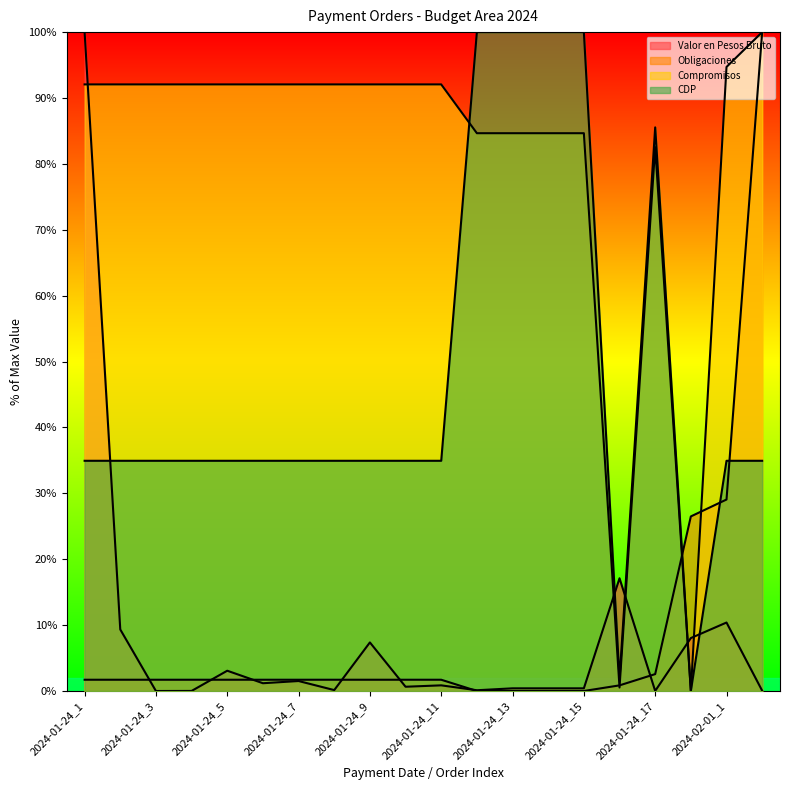

Where is Obligaciones nearest to the value 50?

2024-02-01_1